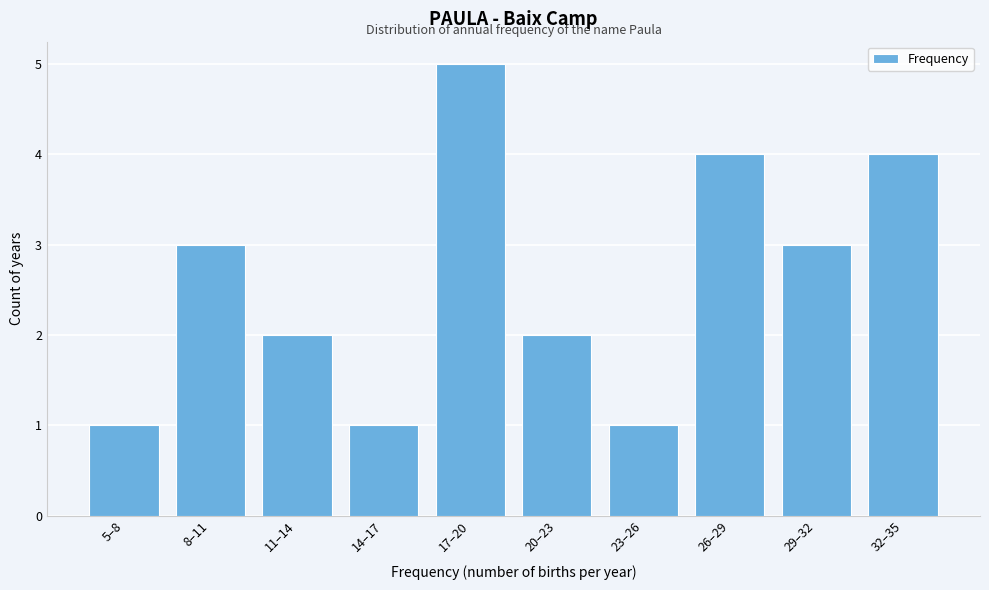

Reading left to right, extract all data points from this chart.

5–8=1	8–11=3	11–14=2	14–17=1	17–20=5	20–23=2	23–26=1	26–29=4	29–32=3	32–35=4